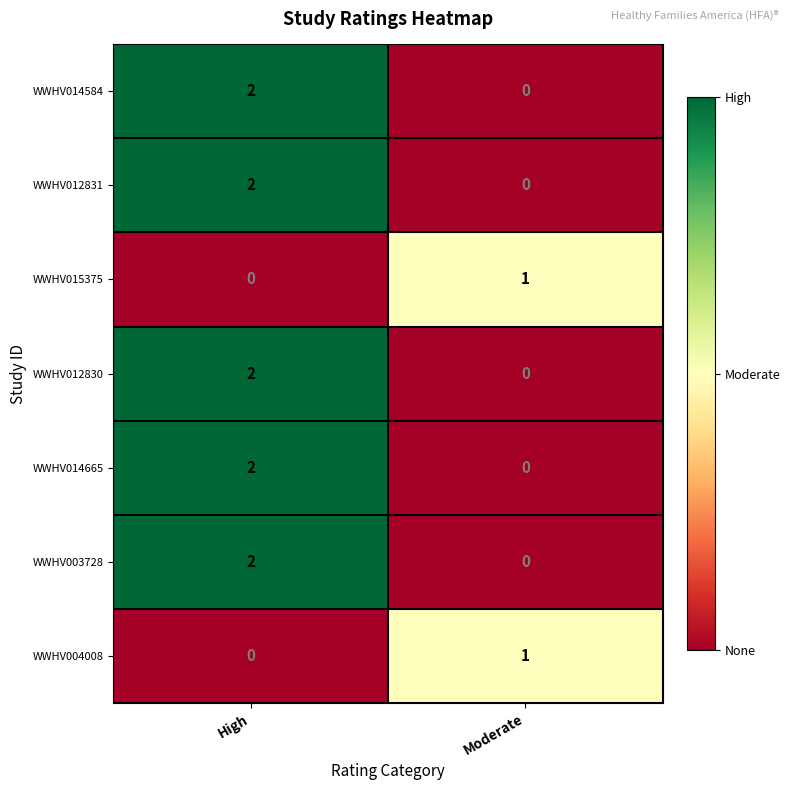

What is the greatest value displayed?

2